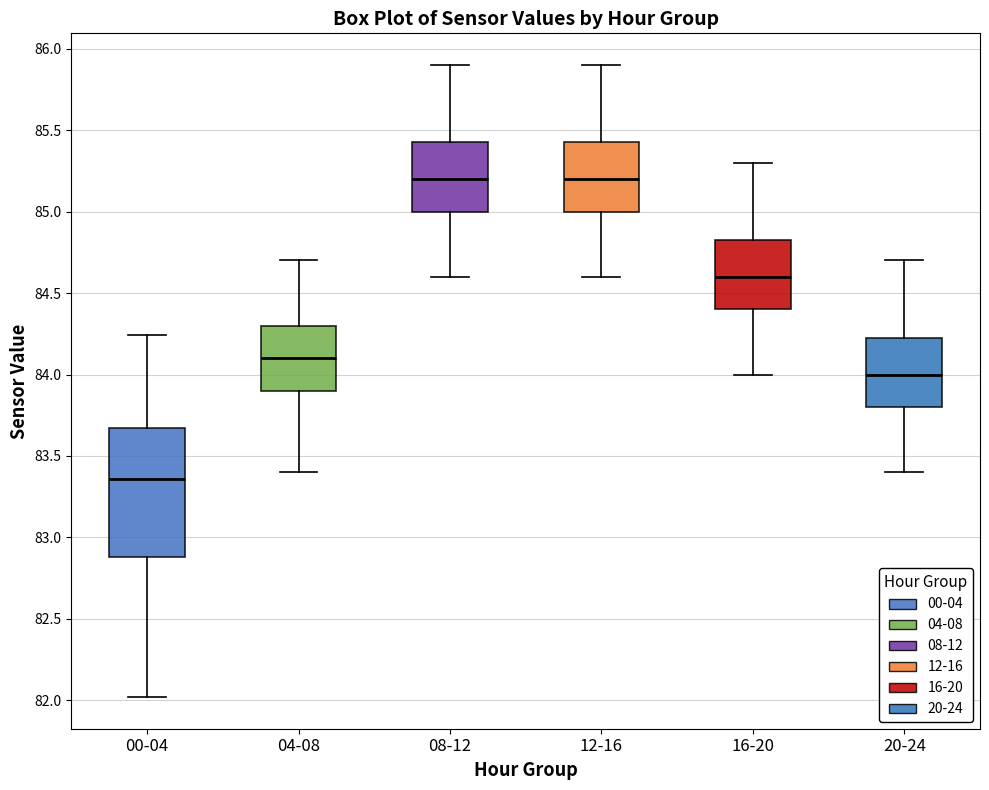

Reading left to right, read every box against the y-axis: the position of its median line, the range the box covers, and the ends of its whiskers. The values are not printed on the chart, so give them approximately, as read against the axis.

00-04: median 83.35, box 82.90 to 83.65, whiskers 82.00 to 84.25
04-08: median 84.10, box 83.90 to 84.30, whiskers 83.40 to 84.70
08-12: median 85.20, box 85.00 to 85.45, whiskers 84.60 to 85.90
12-16: median 85.20, box 85.00 to 85.45, whiskers 84.60 to 85.90
16-20: median 84.60, box 84.40 to 84.85, whiskers 84.00 to 85.30
20-24: median 84.00, box 83.80 to 84.25, whiskers 83.40 to 84.70